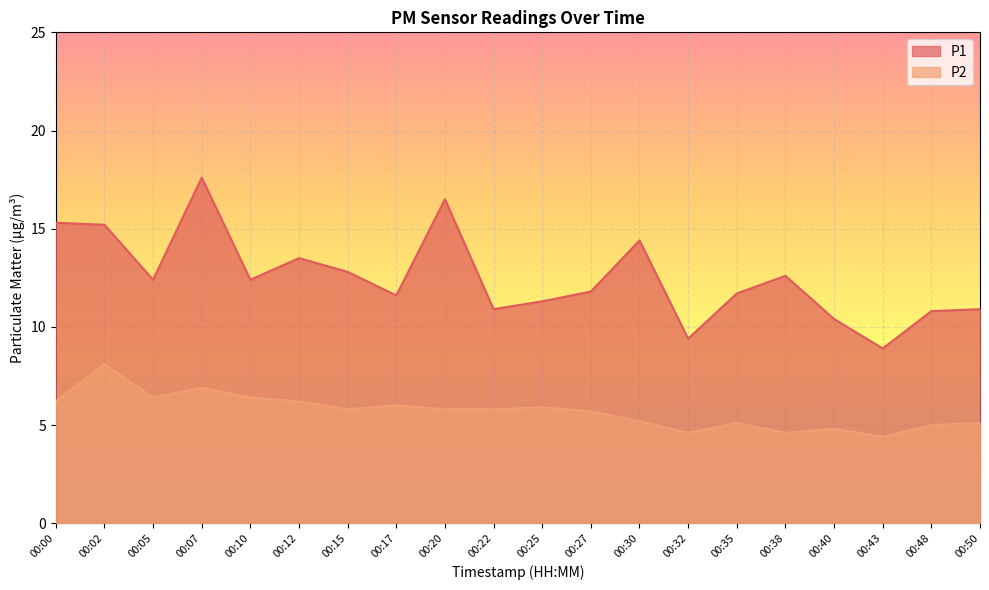

What is the value of the P1 point at the 20th from the left?

10.9